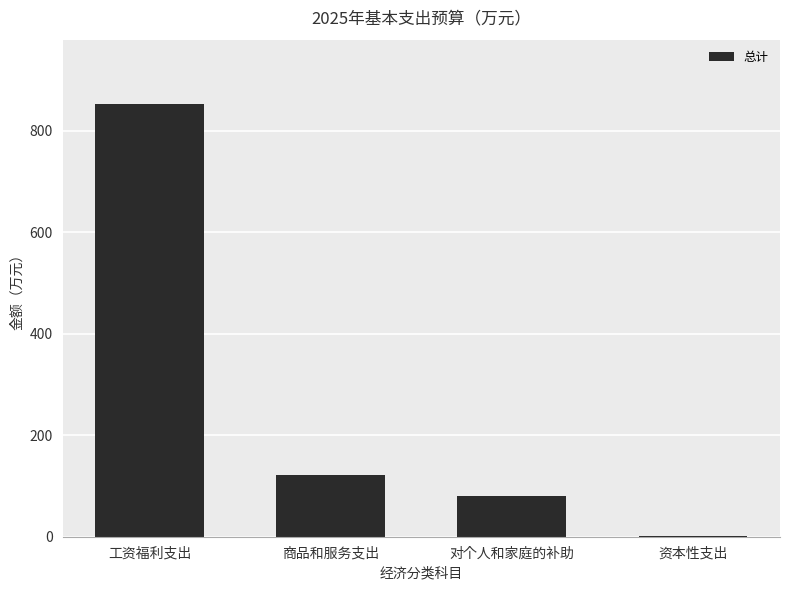

Between 工资福利支出 and 资本性支出, which is larger?

工资福利支出